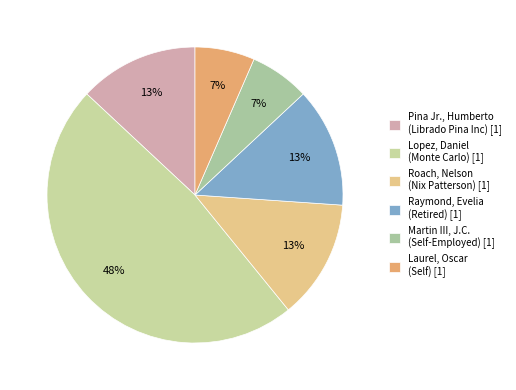

Which slice is the smallest?

Martin III, J.C. (Self-Employed)